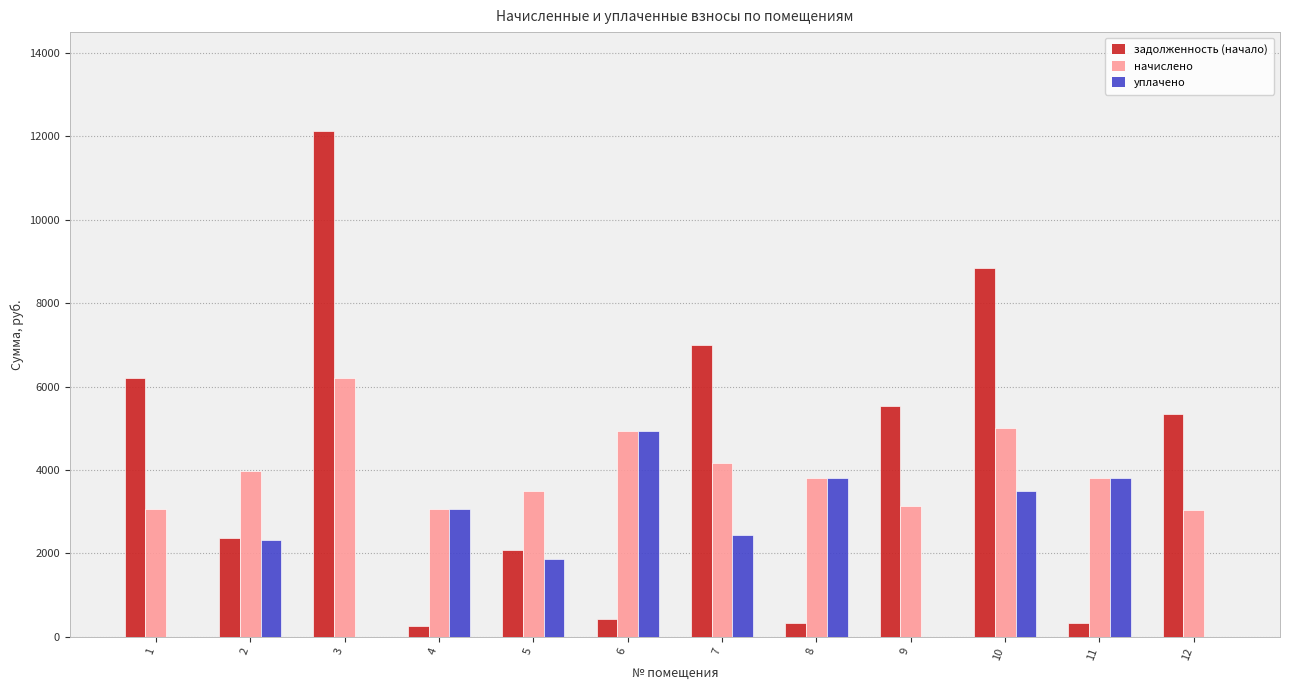

Is the value of задолженность (начало) at 3 greater than the value of уплачено at 10?

Yes